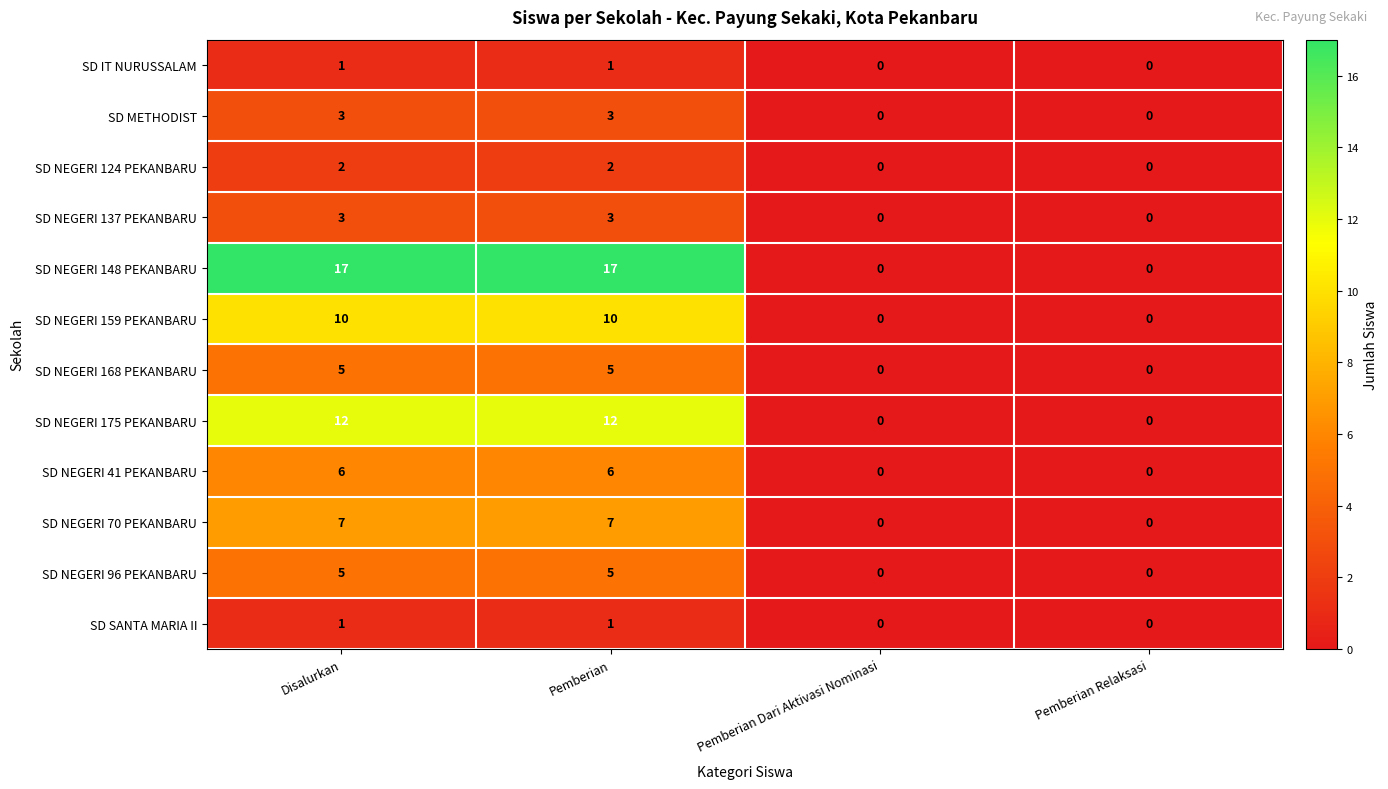

Which series has the largest range (max minus min)?

SD NEGERI 148 PEKANBARU